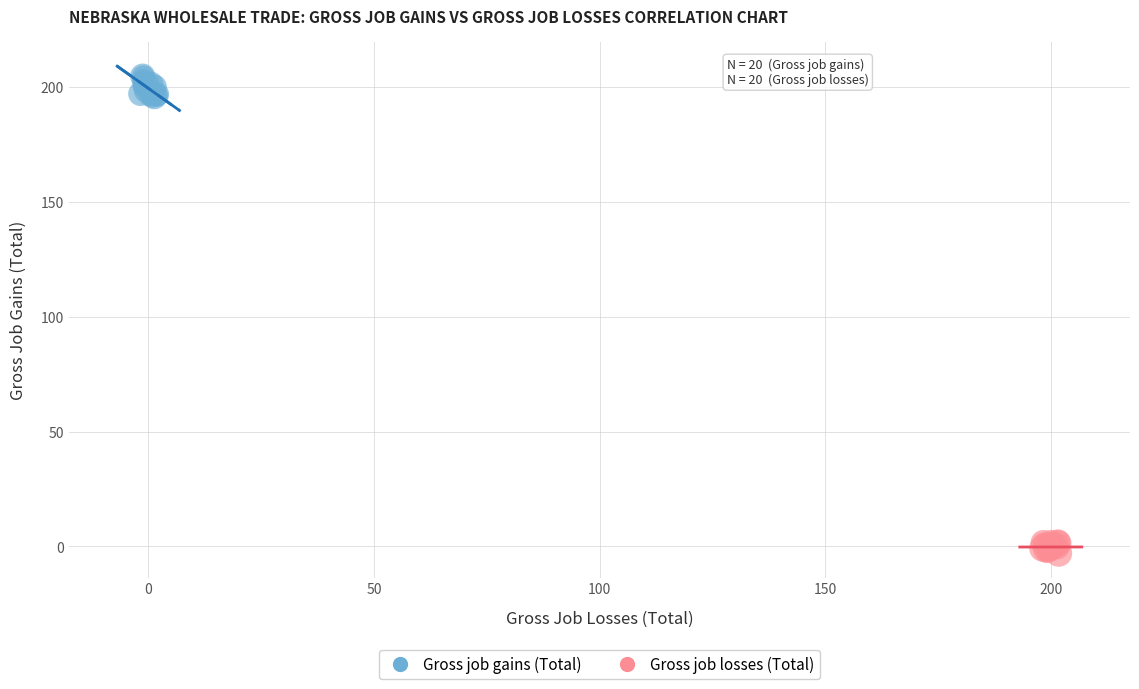

What are all the series names shown in the legend?

Gross job gains (Total), Gross job losses (Total)